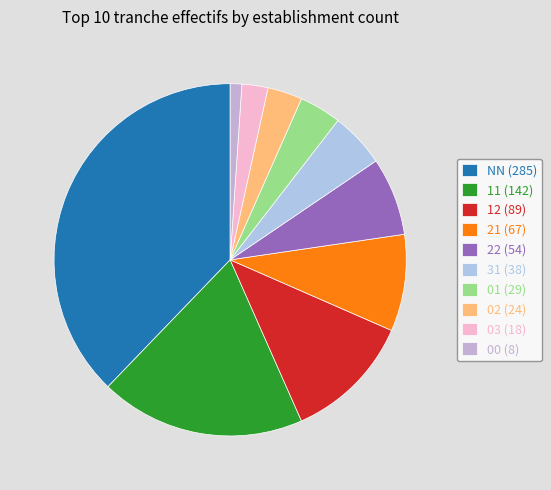

Is there any slice that represents more than half of the pie?

No